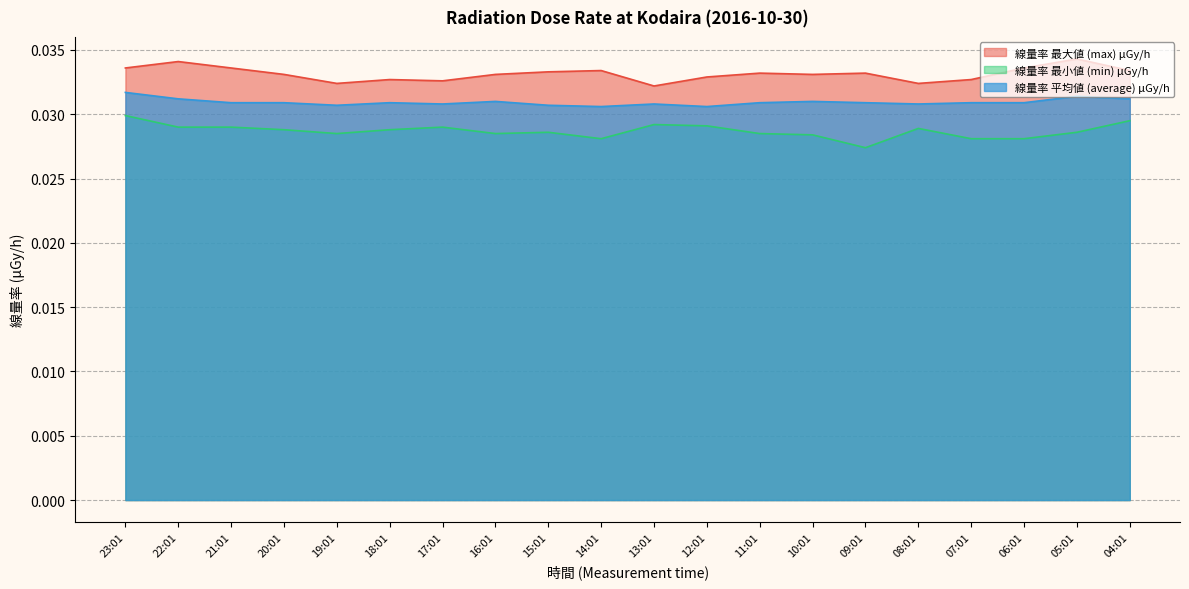

The 線量率 最小値 (min) μGy/h series shows 0.0 at 07:01. True or false?

True